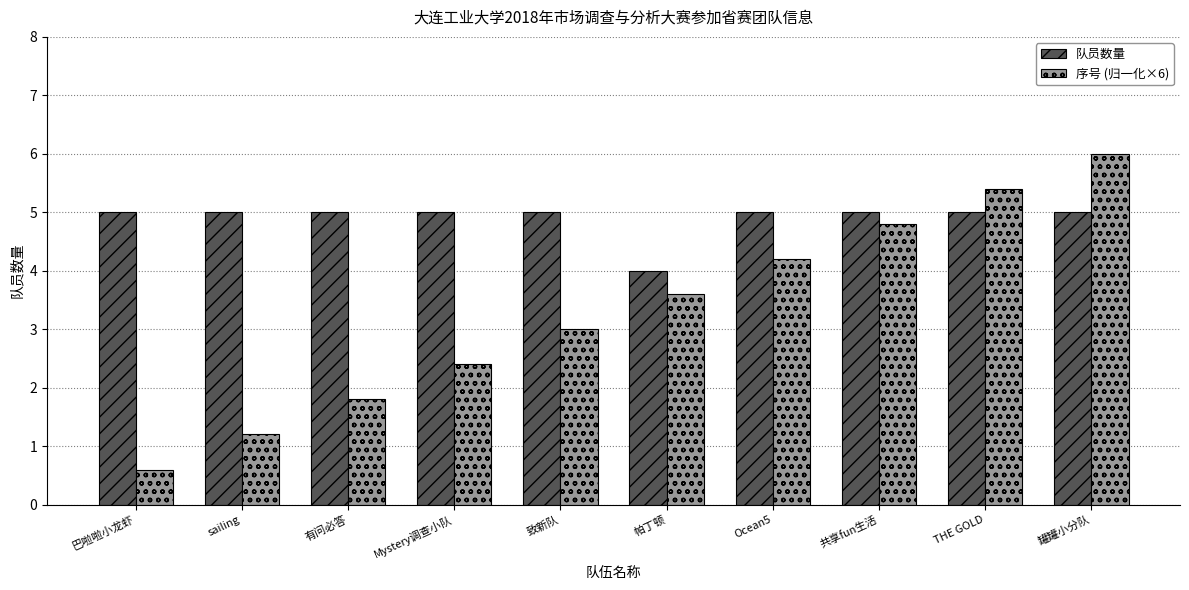

What is the difference between the 序号 (归一化×6) values at THE GOLD and 致新队?

2.4